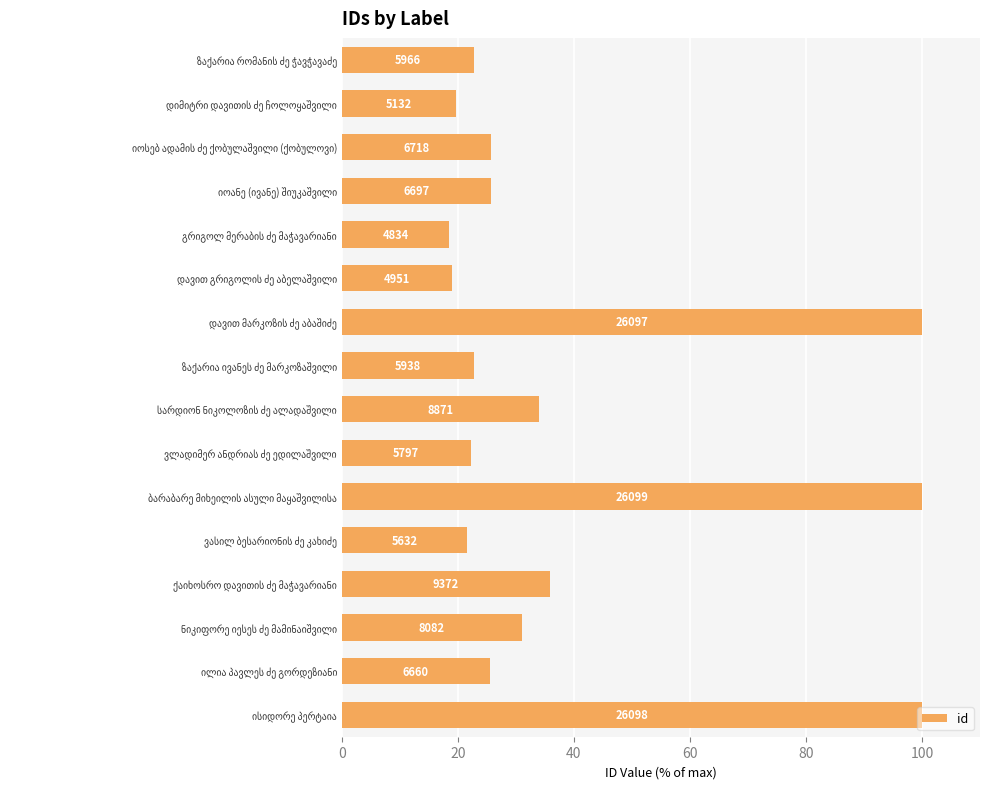

How many bars are there in total?

16